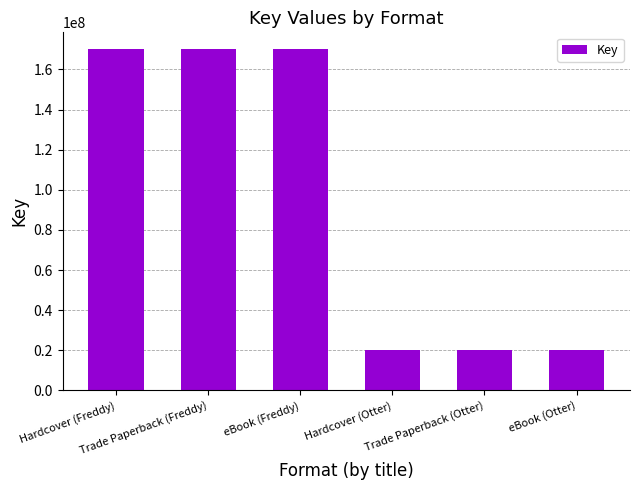

What is the greatest value displayed?

169996900